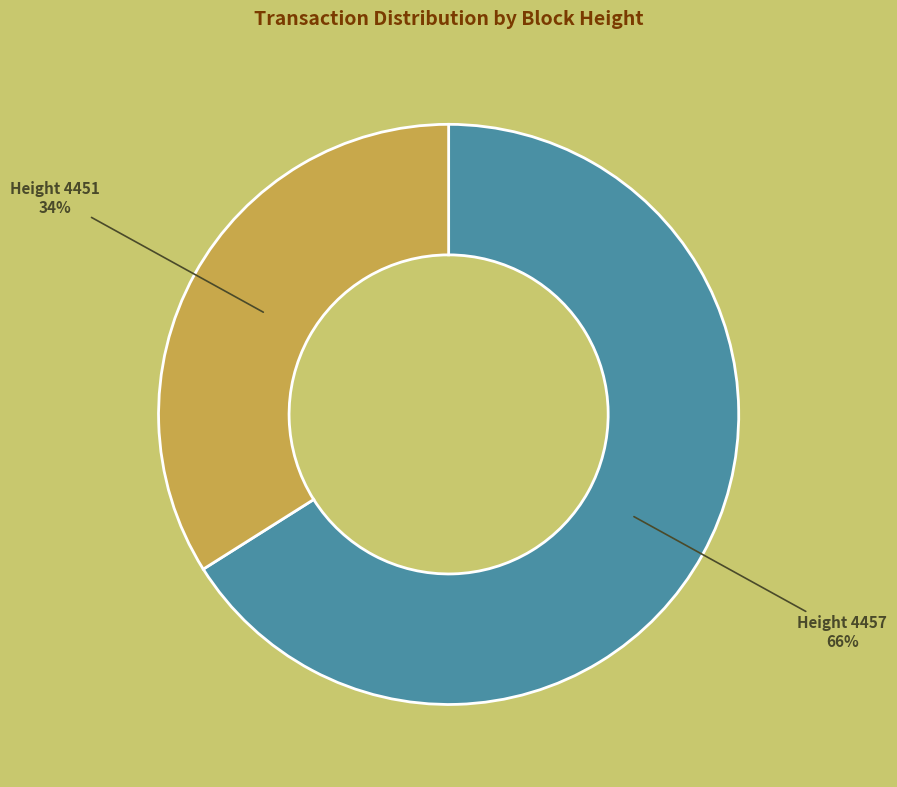

To the nearest percent, what portion does Height 4451 represent?

34%